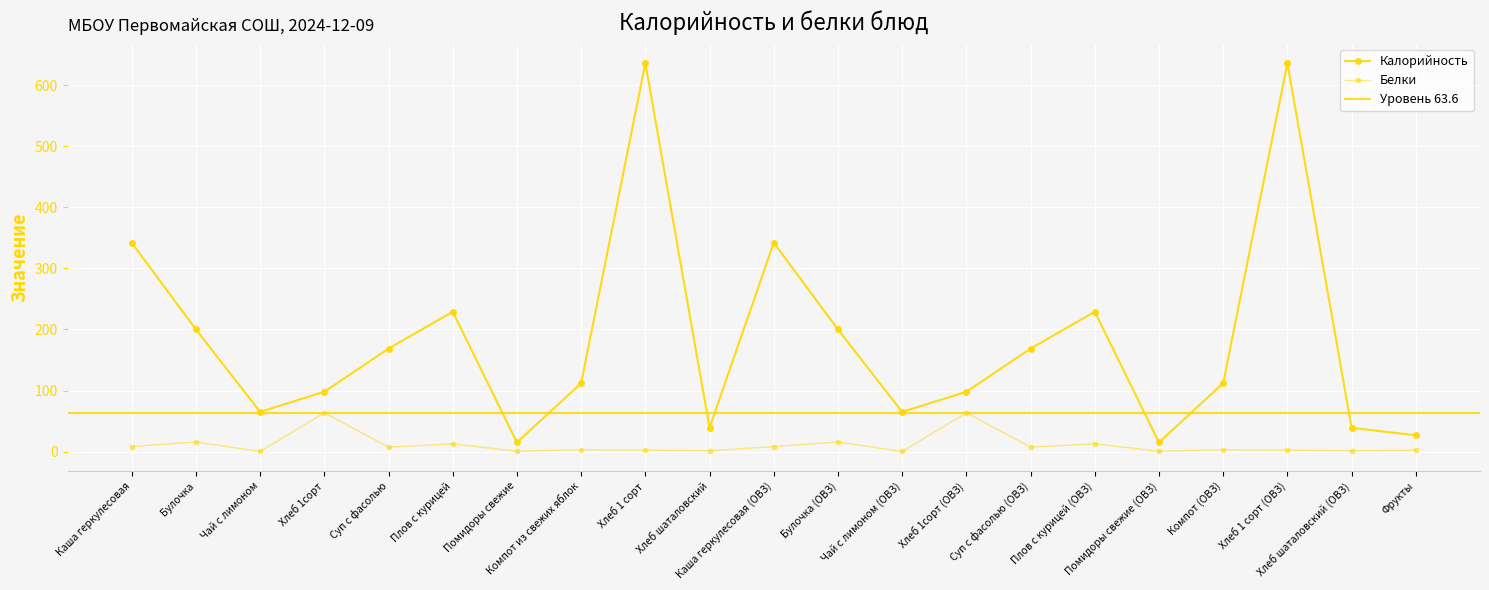

What position from the right is Чай с лимоном (ОВЗ)?

9